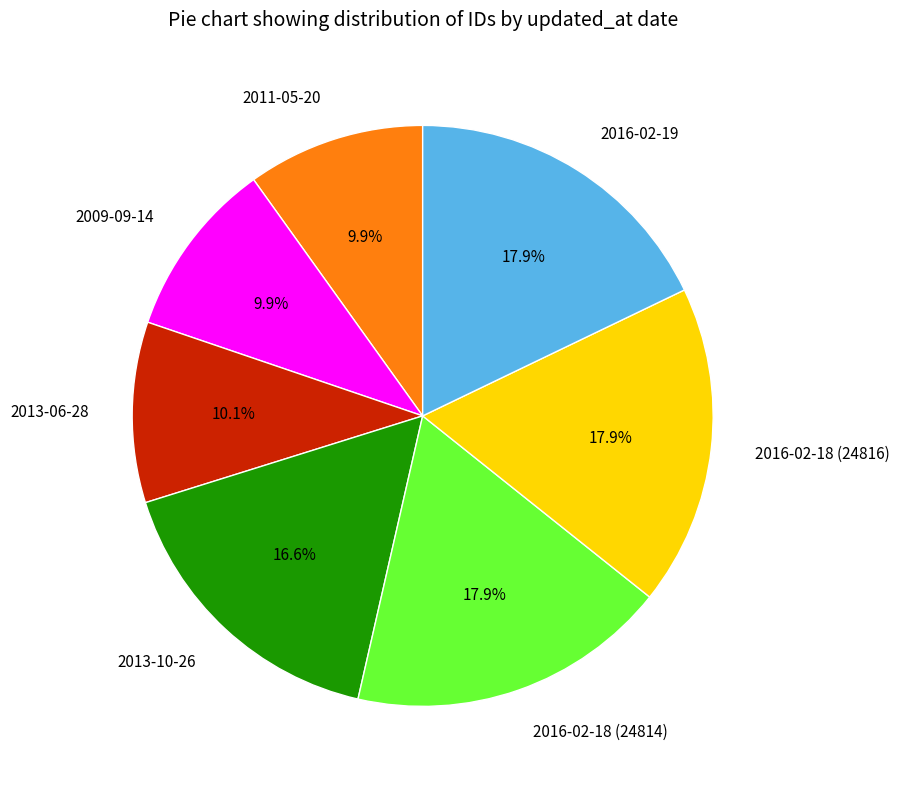

Which has a higher value, 2016-02-18 (24816) or 2013-10-26?

2016-02-18 (24816)